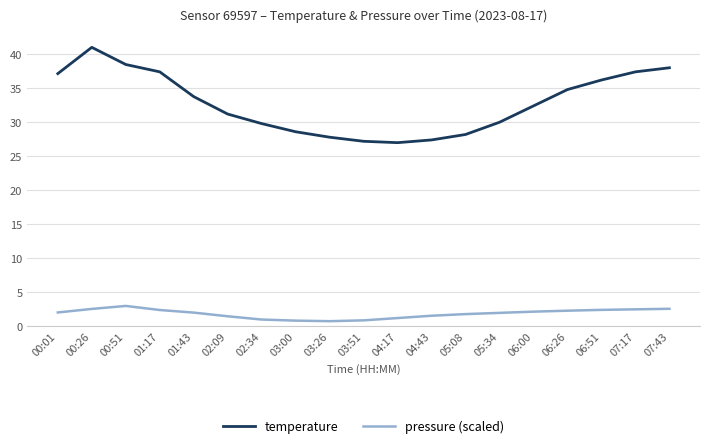

Where is the first local maximum for pressure (scaled)?

00:51